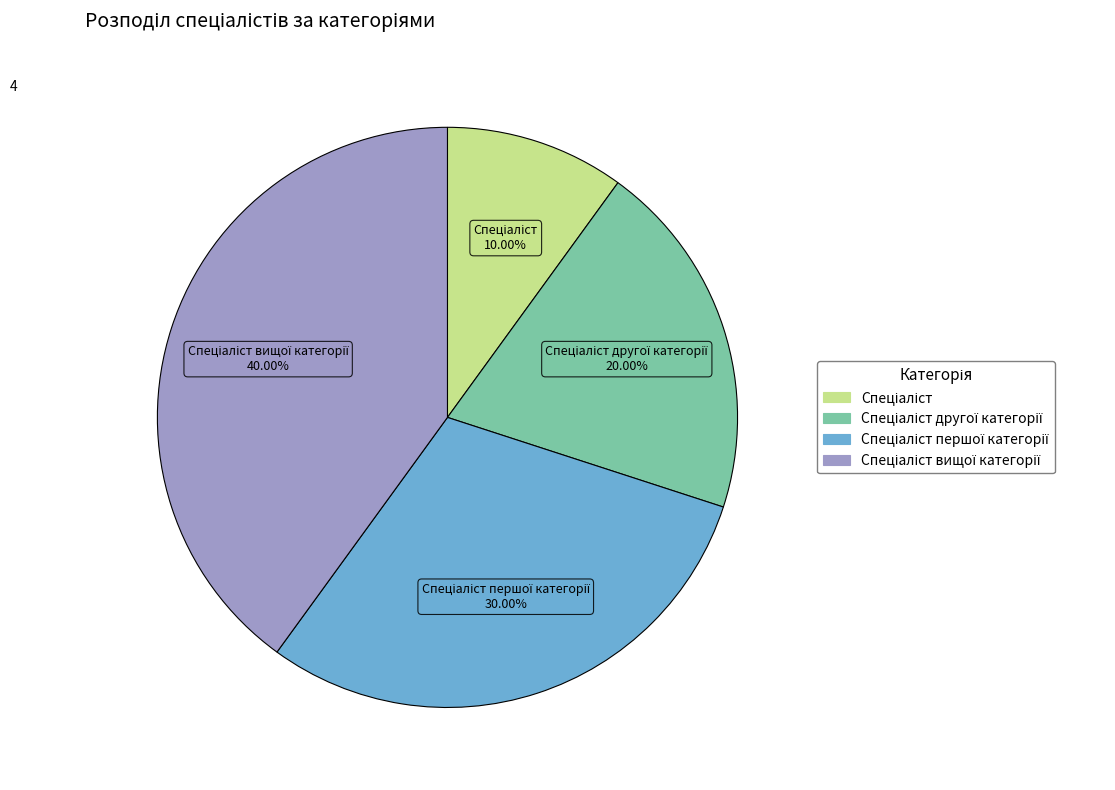

Does any single category account for the majority?

No